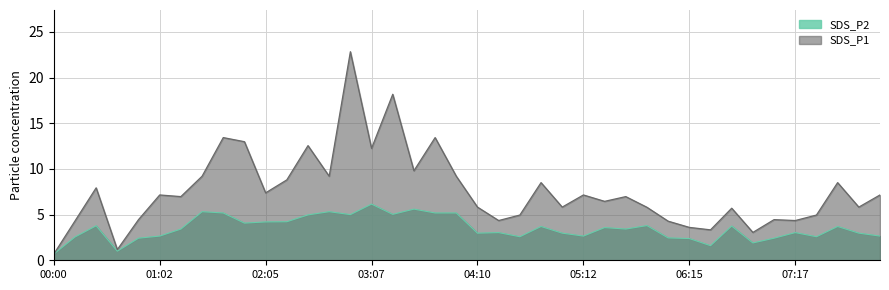

Reading left to right, transcribe all the data shown in this chart.

SDS_P1: 00:00=0.7	00:13=4.3	00:25=7.9	00:37=1.2	00:50=4.5	01:02=7.2	01:15=7.0	01:27=9.2	01:39=13.4	01:52=13.0	02:05=7.4	02:17=8.8	02:30=12.6	02:42=9.2	02:55=22.8	03:07=12.2	03:20=18.2	03:32=9.8	03:45=13.4	03:57=9.2	04:10=5.8	04:22=4.3	04:35=5.0	04:47=8.5	05:00=5.8	05:12=7.2	05:25=6.5	05:37=7.0	05:50=5.8	06:02=4.3	06:15=3.6	06:27=3.3	06:40=5.7	06:52=3.0	07:05=4.5	07:17=4.3	07:30=5.0	07:42=8.5	07:55=5.8	08:07=7.2
SDS_P2: 00:00=0.7	00:13=2.5	00:25=3.8	00:37=1.0	00:50=2.4	01:02=2.6	01:15=3.4	01:27=5.3	01:39=5.2	01:52=4.1	02:05=4.2	02:17=4.2	02:30=5.0	02:42=5.3	02:55=5.0	03:07=6.2	03:20=5.0	03:32=5.6	03:45=5.2	03:57=5.2	04:10=3.0	04:22=3.0	04:35=2.6	04:47=3.7	05:00=3.0	05:12=2.6	05:25=3.6	05:37=3.4	05:50=3.8	06:02=2.5	06:15=2.4	06:27=1.6	06:40=3.8	06:52=1.9	07:05=2.4	07:17=3.0	07:30=2.6	07:42=3.7	07:55=3.0	08:07=2.6